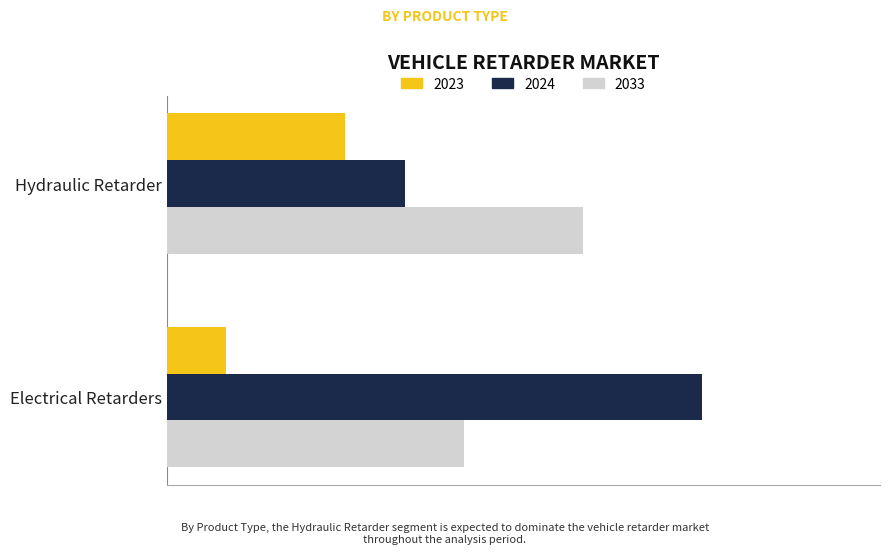

At which category is the sum across all series the highest?

Electrical Retarders